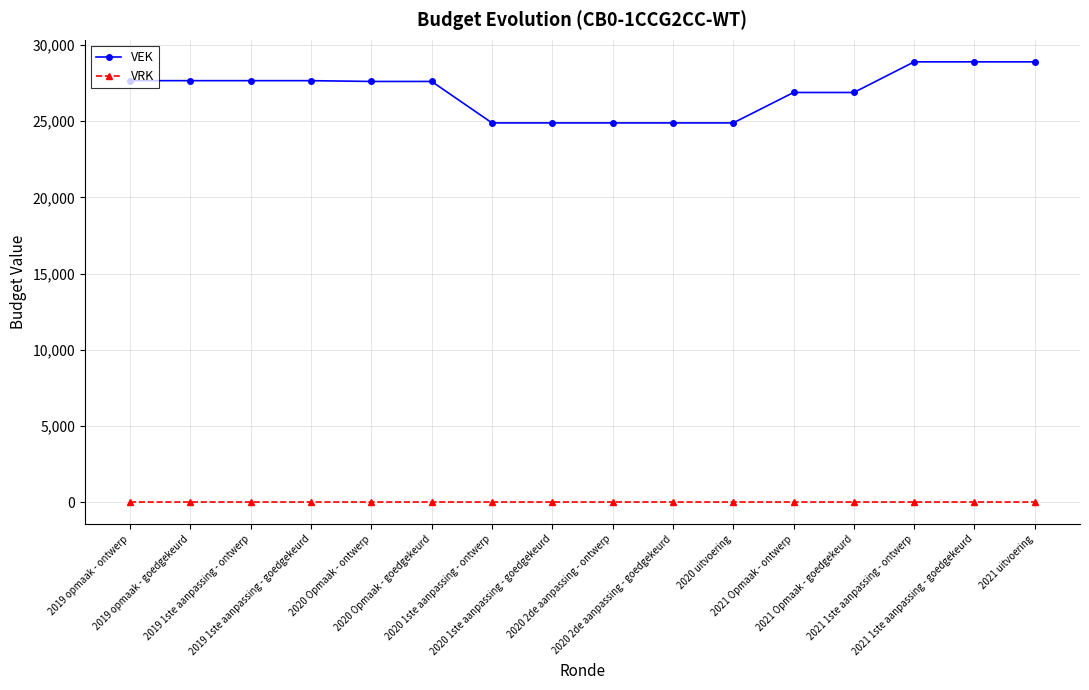

Is the value of VEK at 2021 1ste aanpassing - ontwerp greater than the value of VRK at 2021 Opmaak - goedgekeurd?

Yes